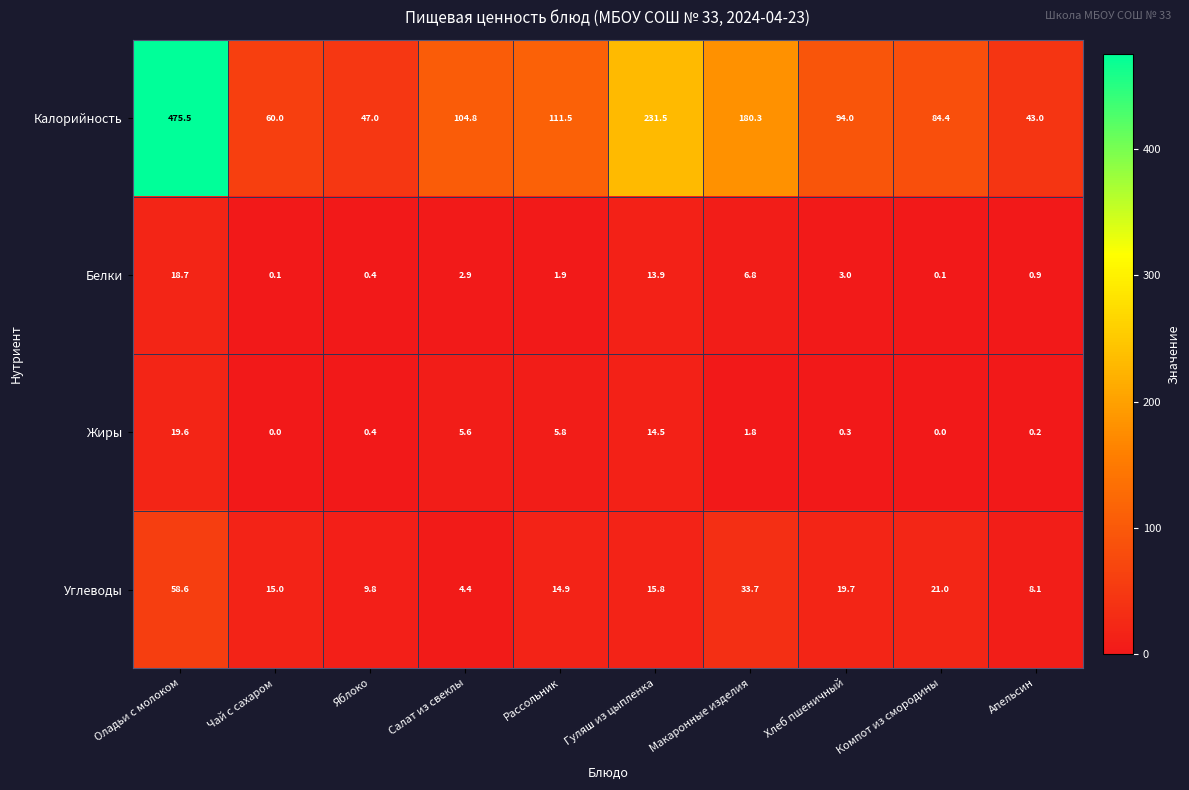

What is the sum of all Белки values?

48.7